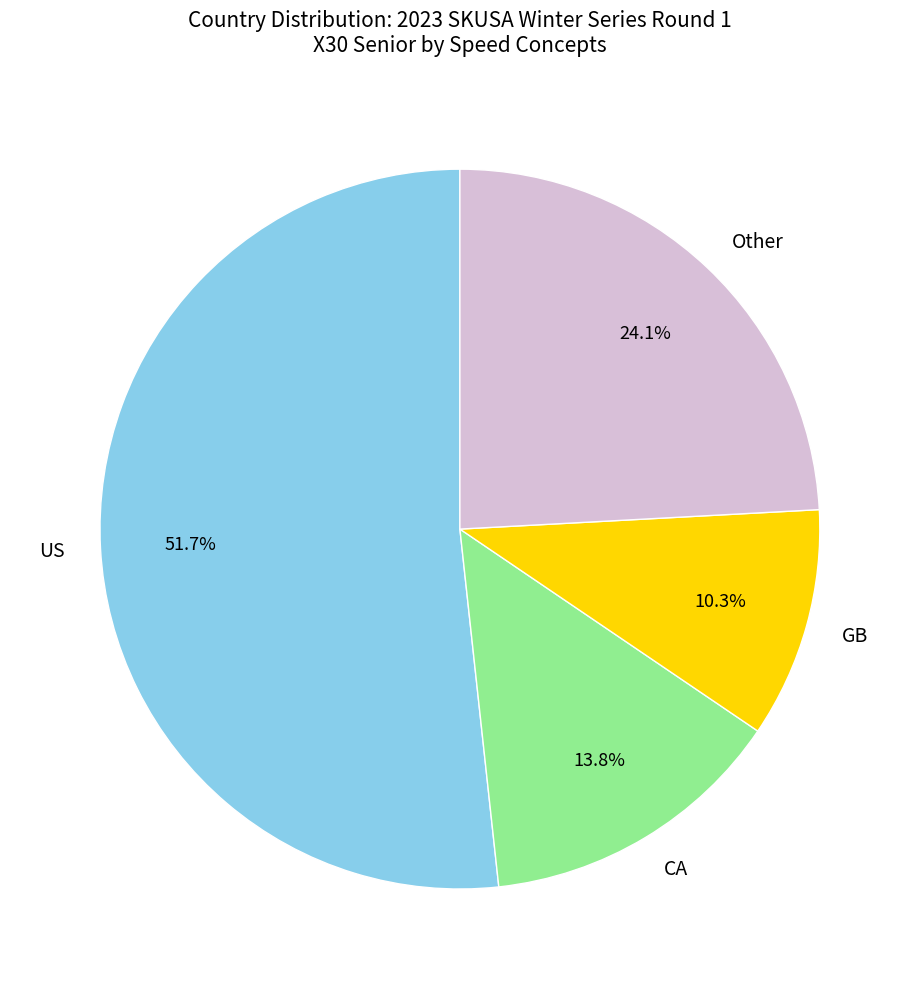

Which category has the smallest portion of the pie?

GB